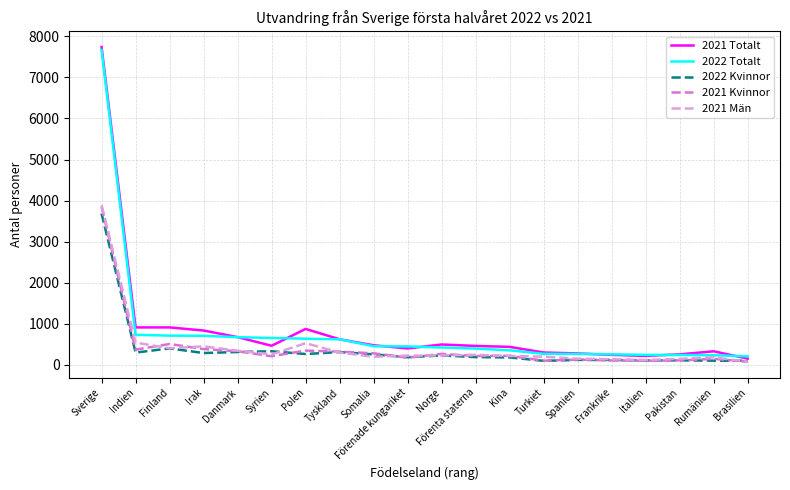

Is this an area chart (filled region under the line)?

No